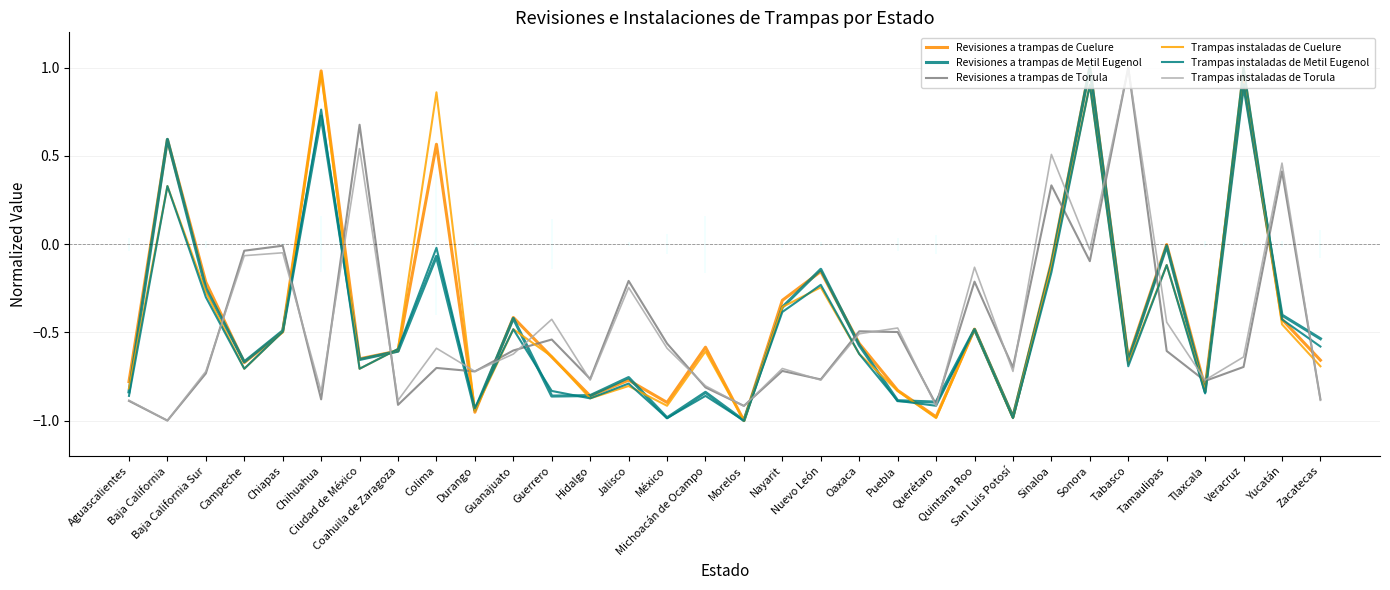

Which series changed the most between Campeche and Chihuahua?

Trampas instaladas de Cuelure